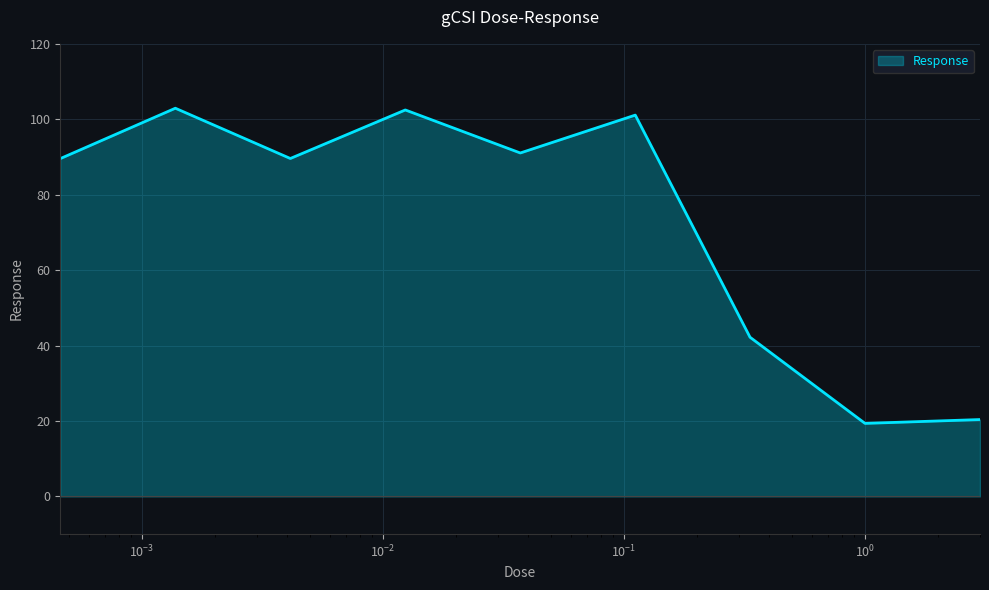

What is the maximum value shown in the chart?

102.9